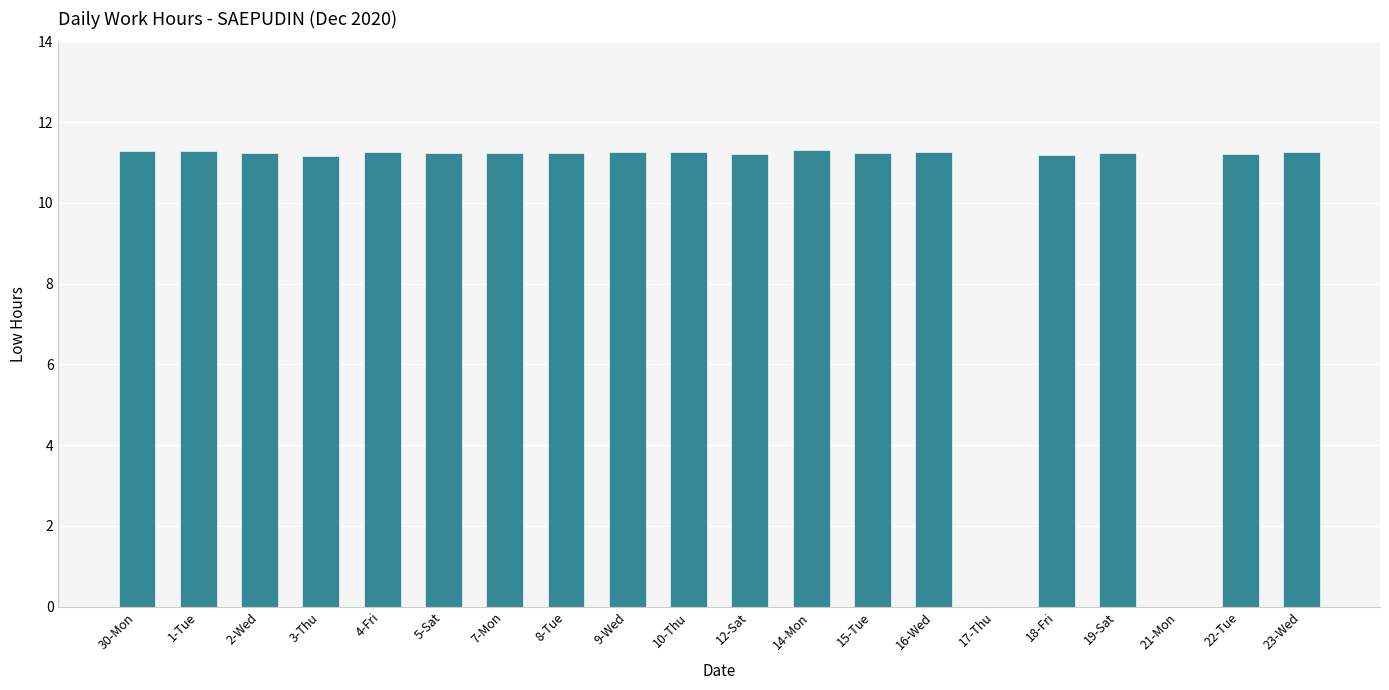

What is the sum of all values?

202.3